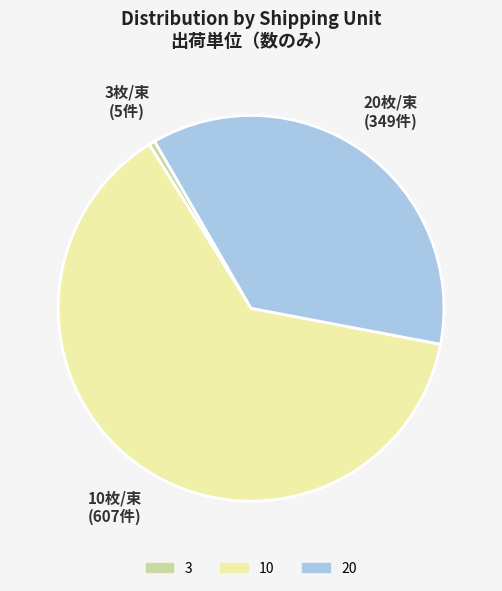

Which slice represents more than half of the pie?

10